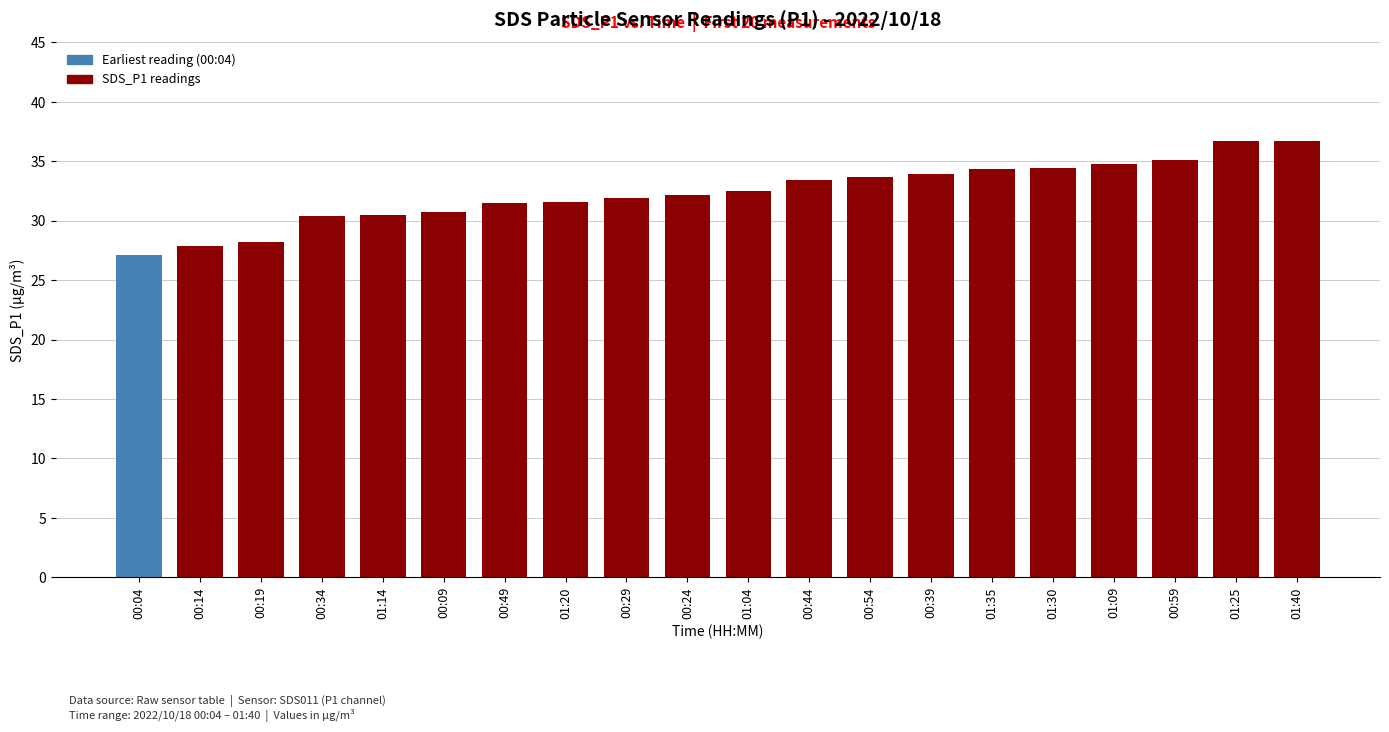

What is the label of the 9th bar from the right?

00:44